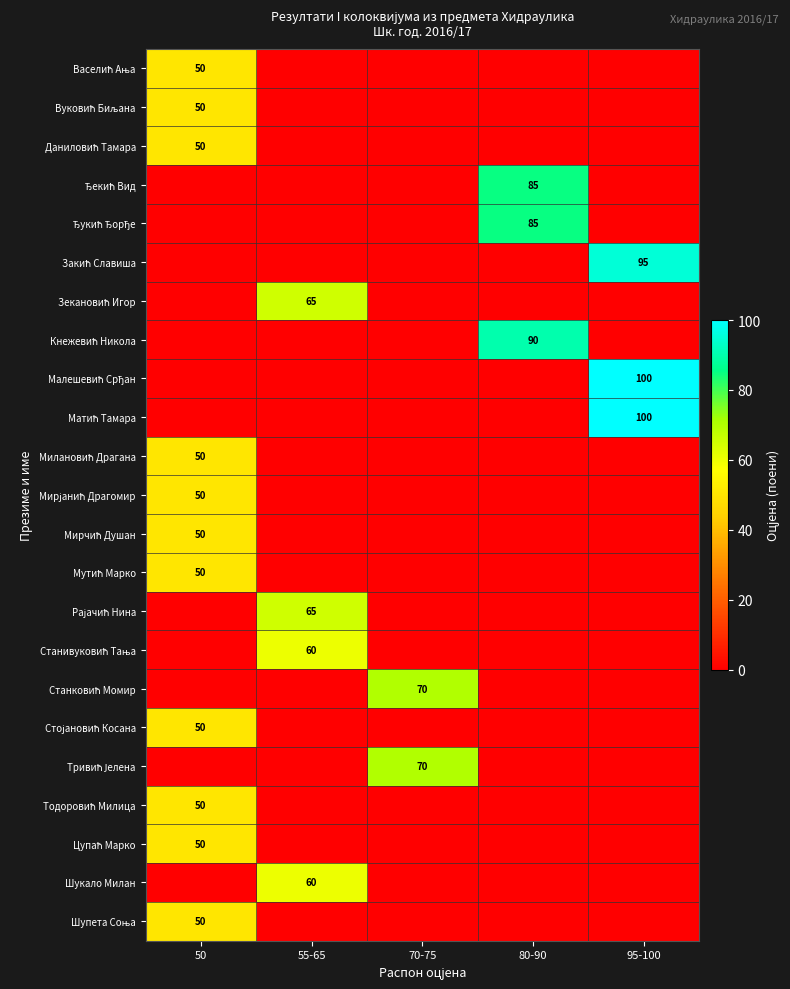

What is the spread (max minus min) of values at 80-90?

90